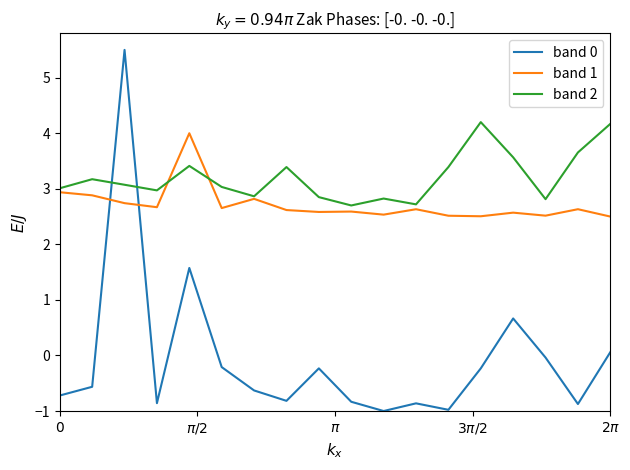

What is the maximum value shown in the chart?

5.5